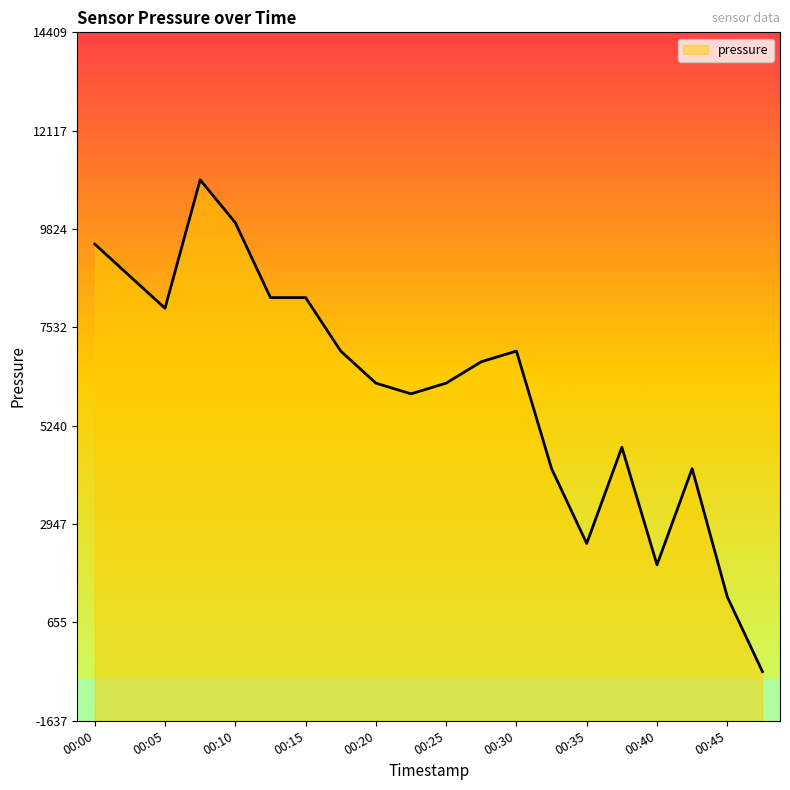

Reading left to right, extract all data points from this chart.

9473.6	8725.3	7977.2	10970.5	9972.5	8226.6	8226.6	6980.0	6232.2	5983.0	6232.2	6730.7	6980.0	4238.8	2495.5	4737.1	1997.6	4238.8	1250.8	-491.2